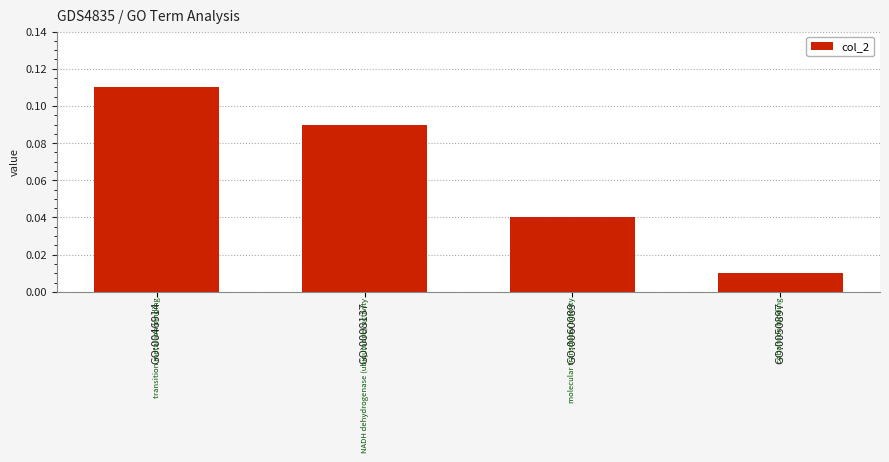

Which label corresponds to the smallest value in the chart?

GO:0050897